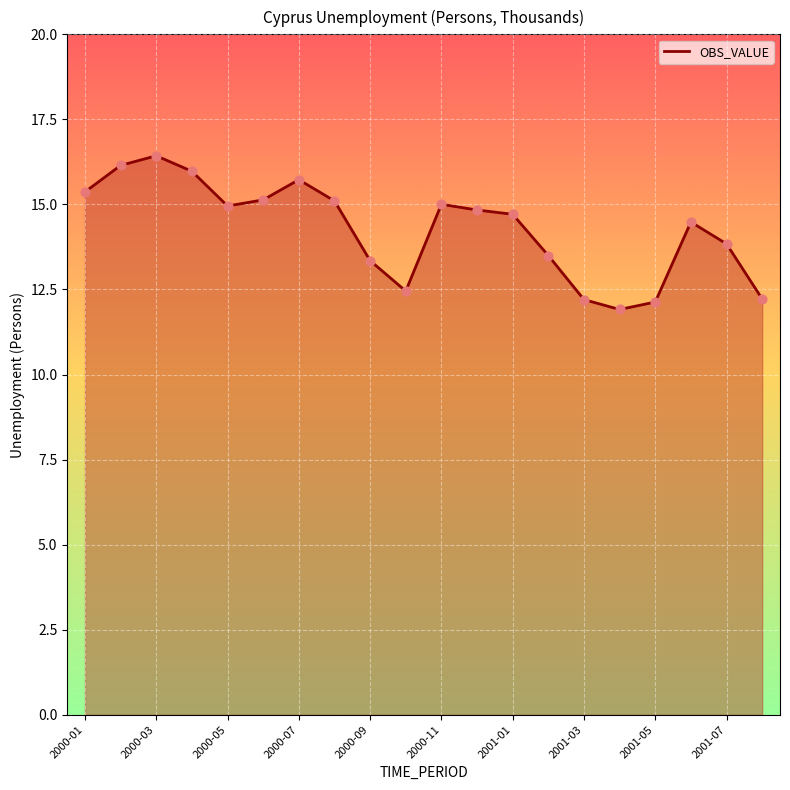

What is the minimum value shown in the chart?

11.9